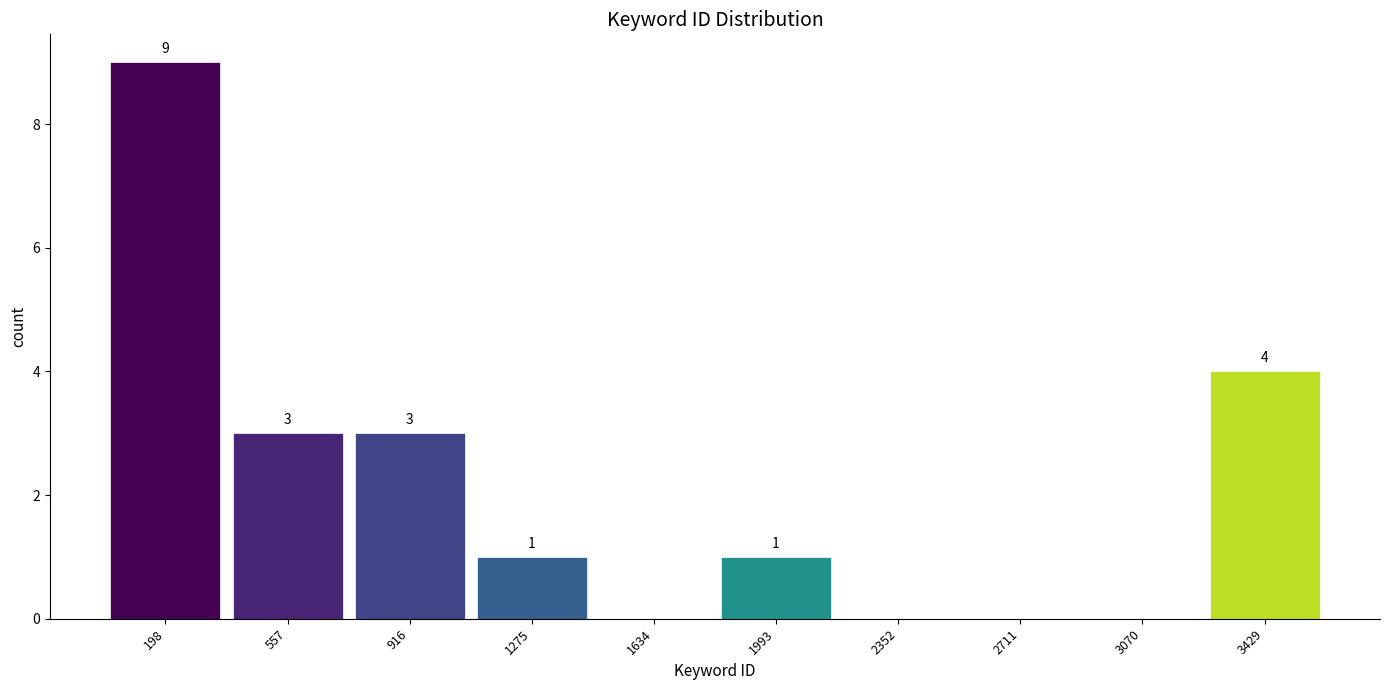

Over which range of the x-axis is the bar tallest?

0 to 400